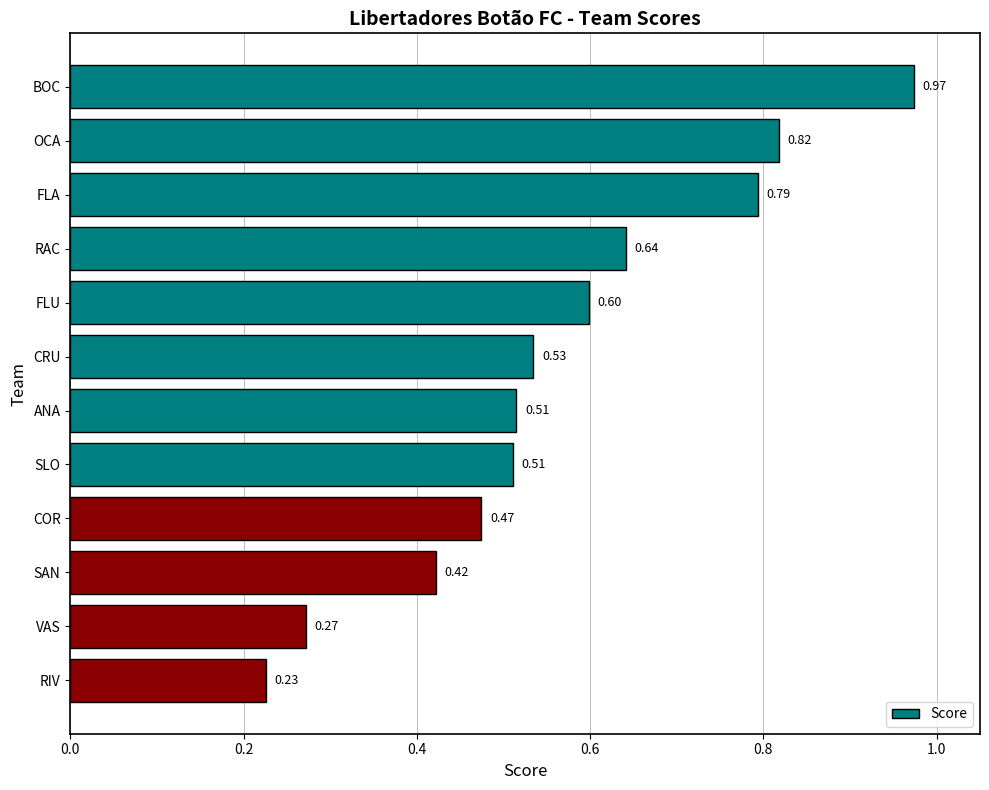

What is the label of the 7th bar from the top?

ANA